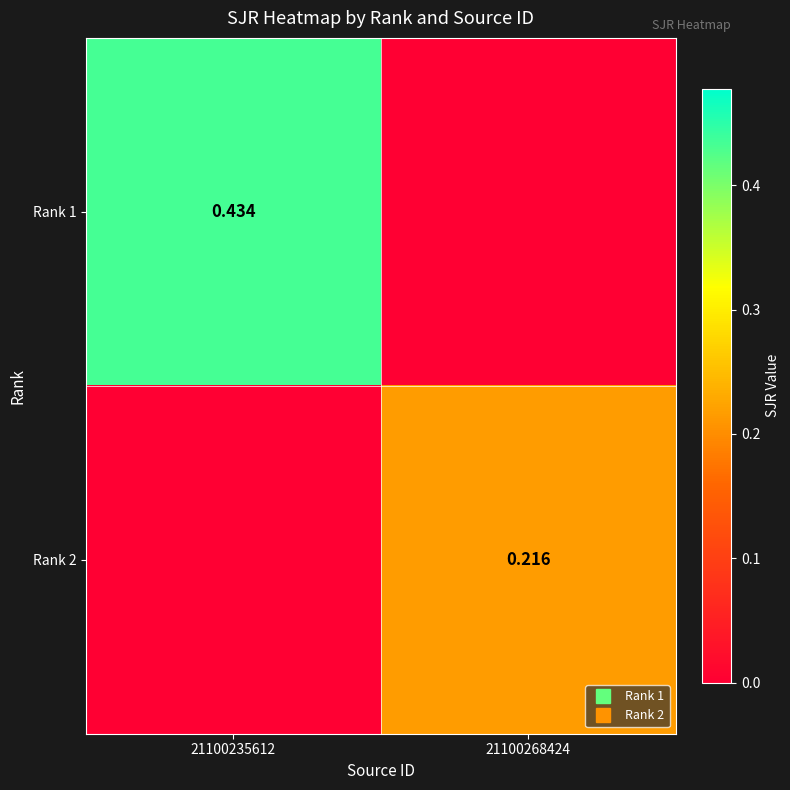

Which category has the lowest value in the Rank 1 series?

21100268424